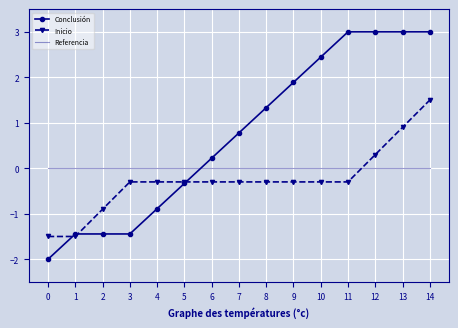

What is the difference between the second highest and minimum values in the Conclusión series?

5.0